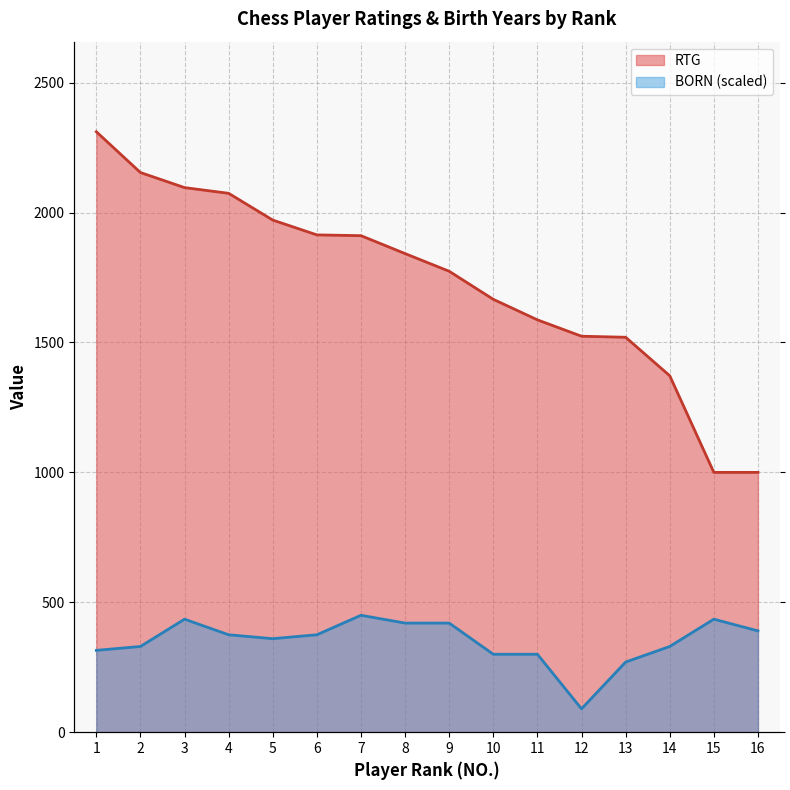

How many series are shown in this chart?

2